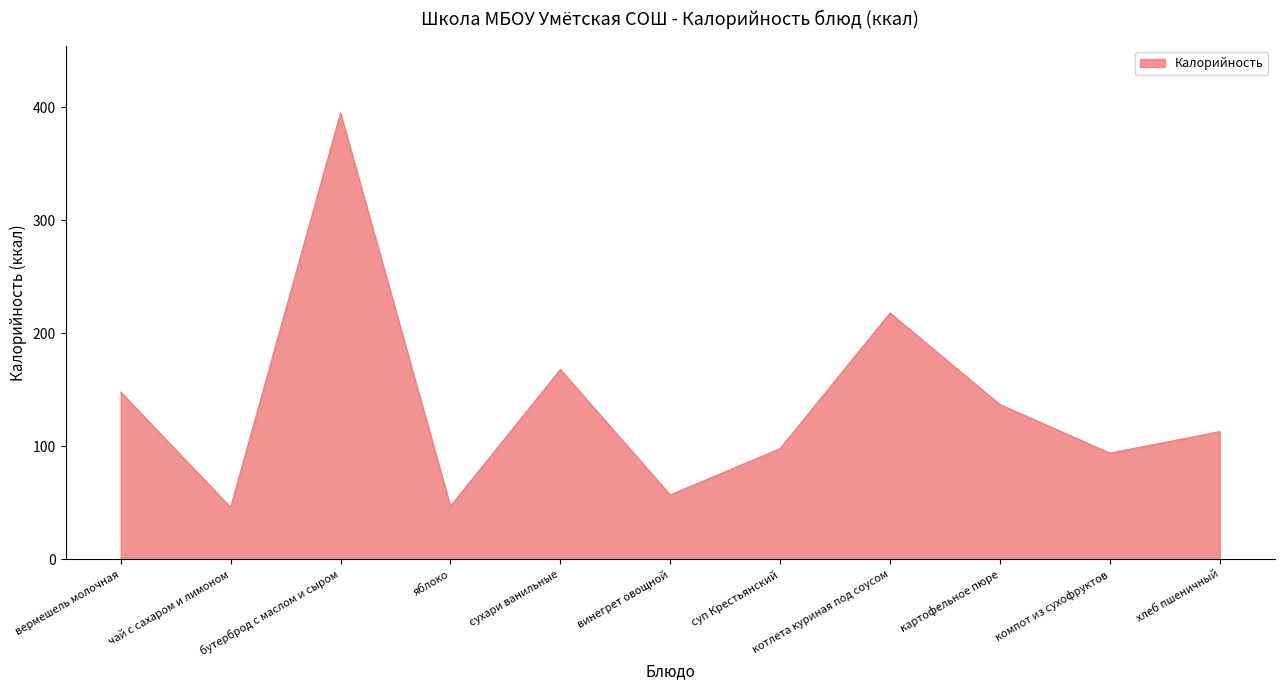

How many values are below 113?

5